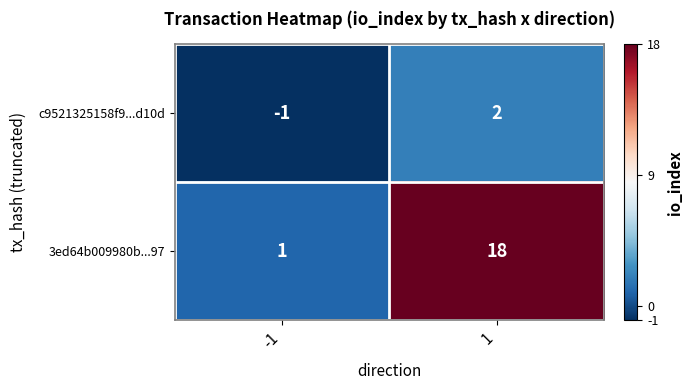

Which series changed the most between -1 and 1?

3ed64b009980b...97